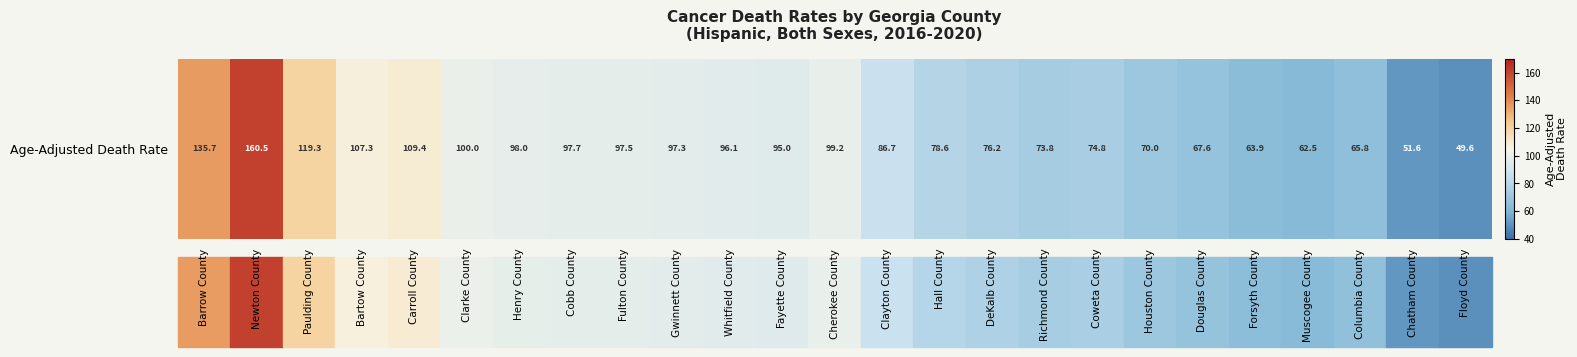

Rank the categories by value from highest to lowest.

Newton County, Barrow County, Paulding County, Carroll County, Bartow County, Clarke County, Cherokee County, Henry County, Cobb County, Fulton County, Gwinnett County, Whitfield County, Fayette County, Clayton County, Hall County, DeKalb County, Coweta County, Richmond County, Houston County, Douglas County, Columbia County, Forsyth County, Muscogee County, Chatham County, Floyd County